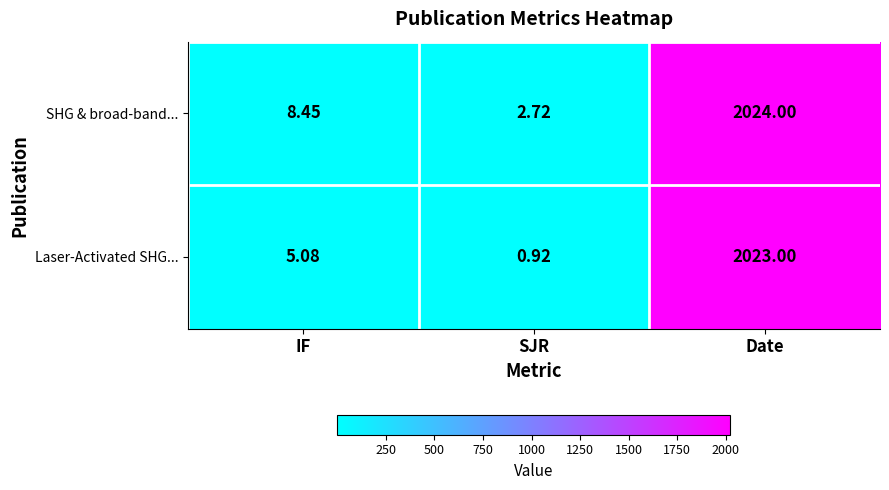

How many data points in Laser-Activated SHG... are less than 5?

1